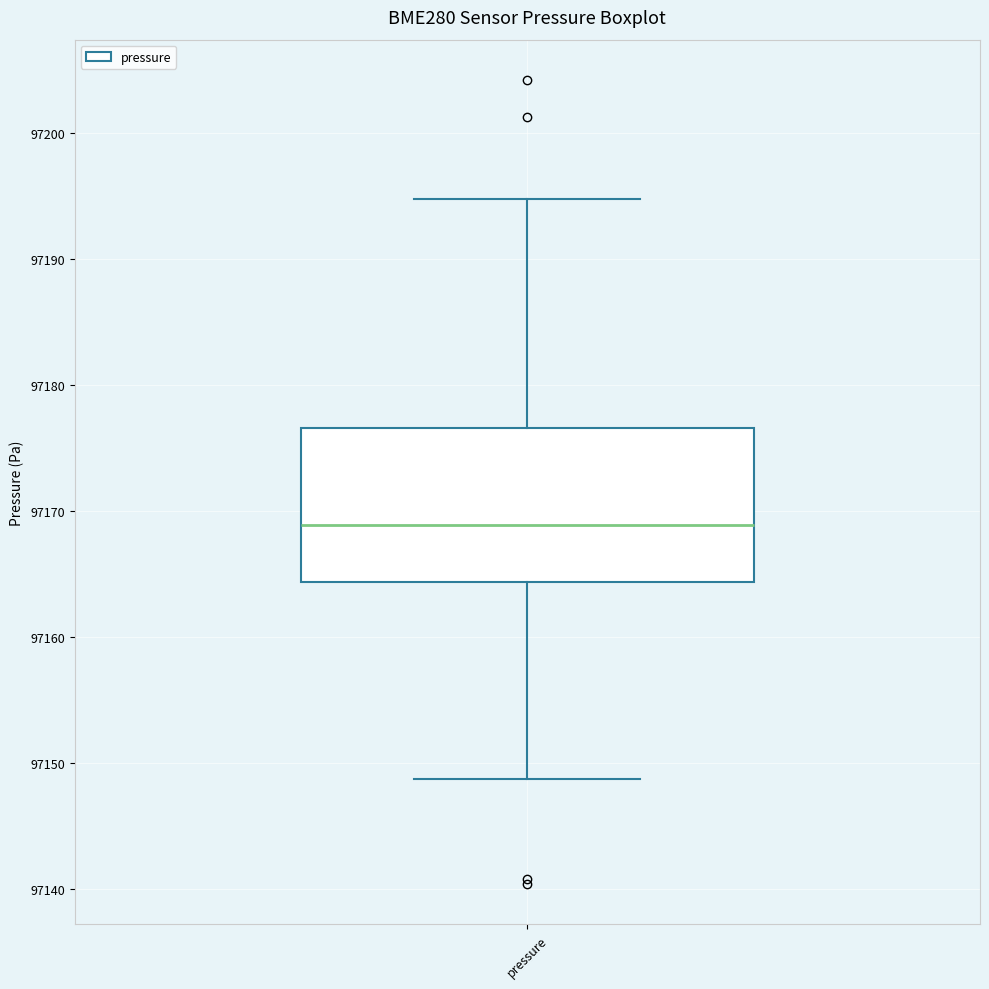

Where is the upper edge of the box for pressure on the y-axis? The values are not printed on the chart, so give them approximately, as read against the axis.

97177